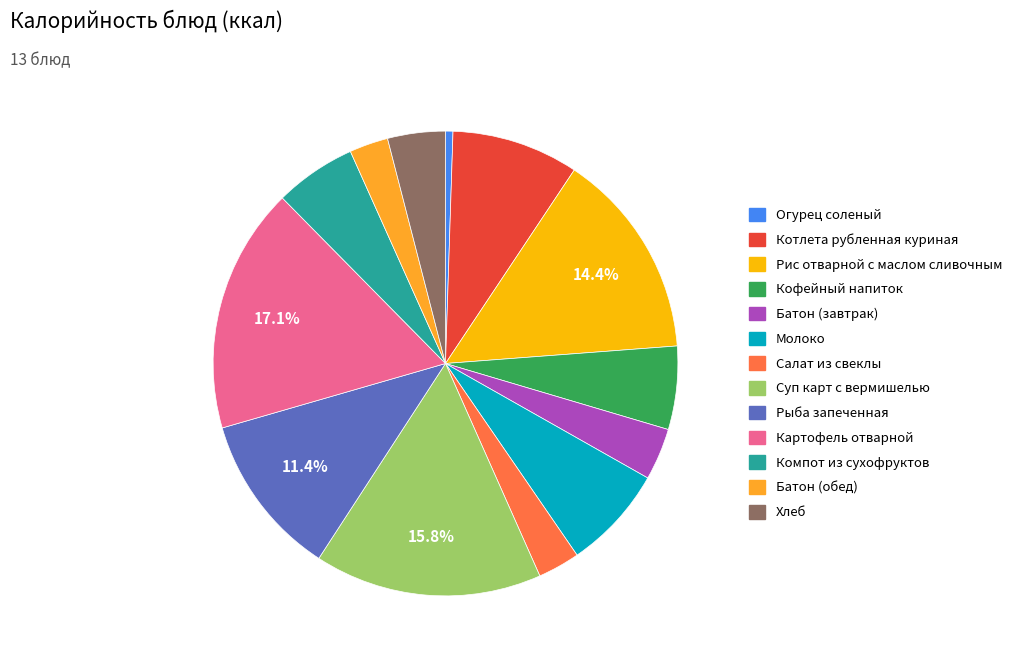

Does any single category account for the majority?

No